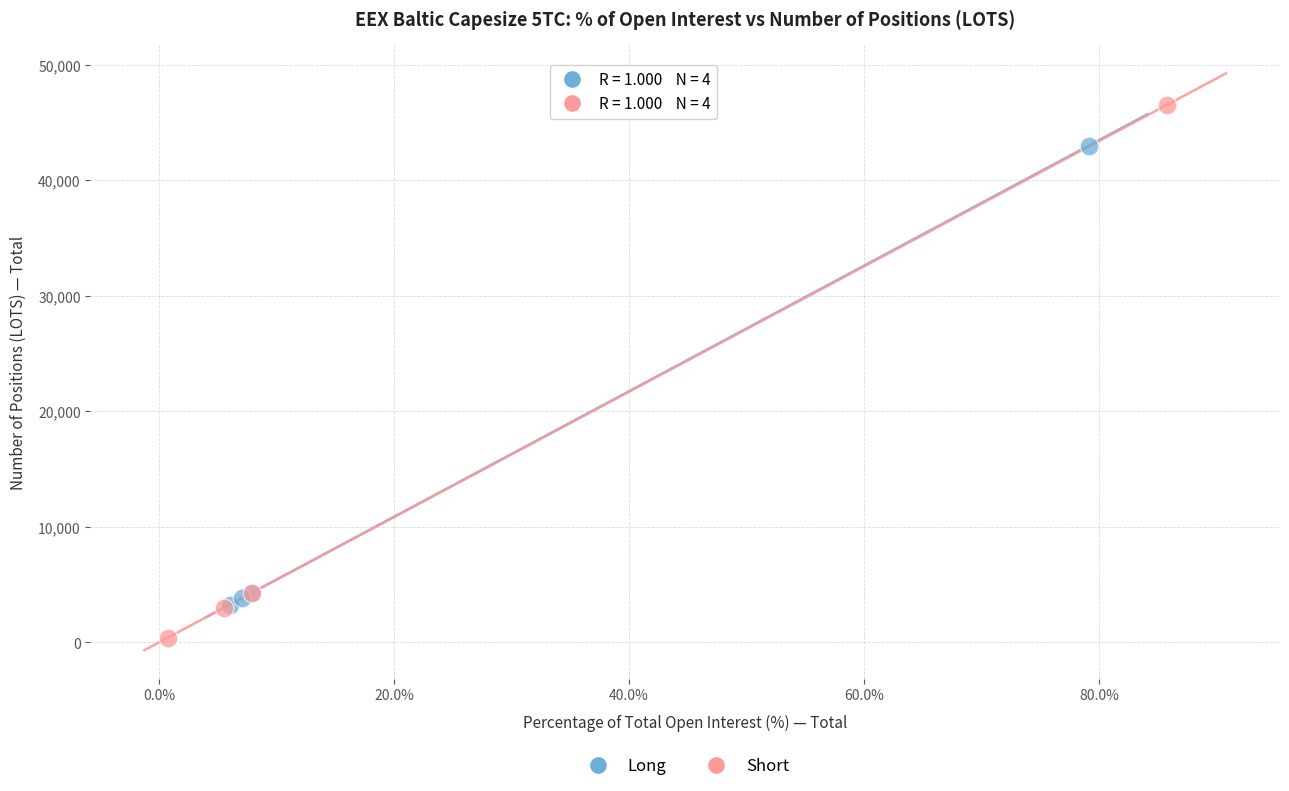

Which series reaches the maximum Y coordinate?

Short